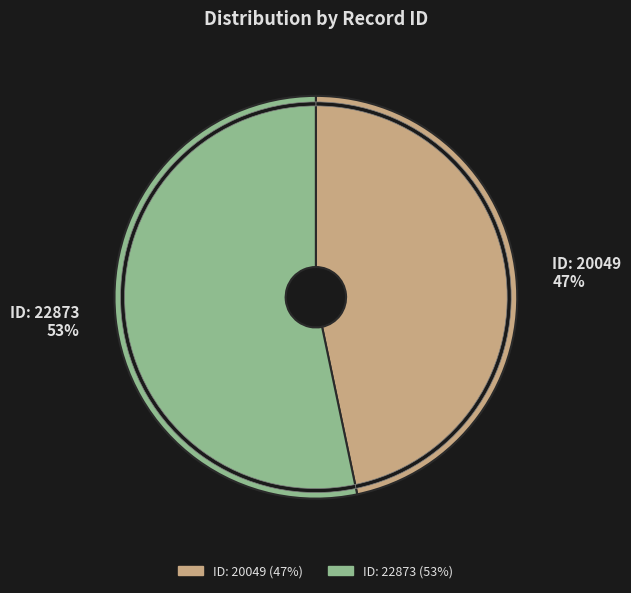

How many segments does this pie chart have?

2